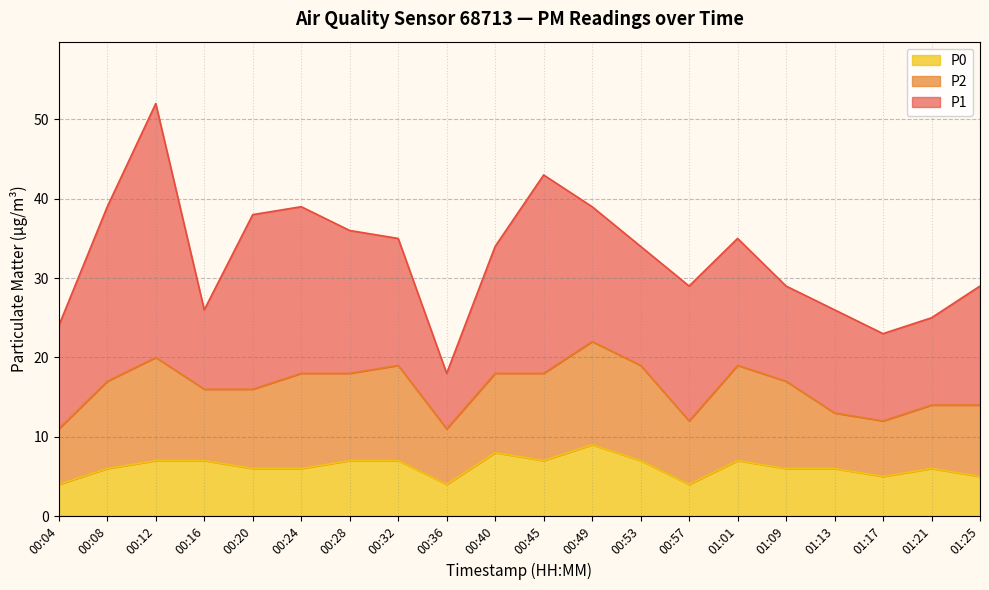

Rank the series by their average value, from lowest to highest.

P0, P2, P1